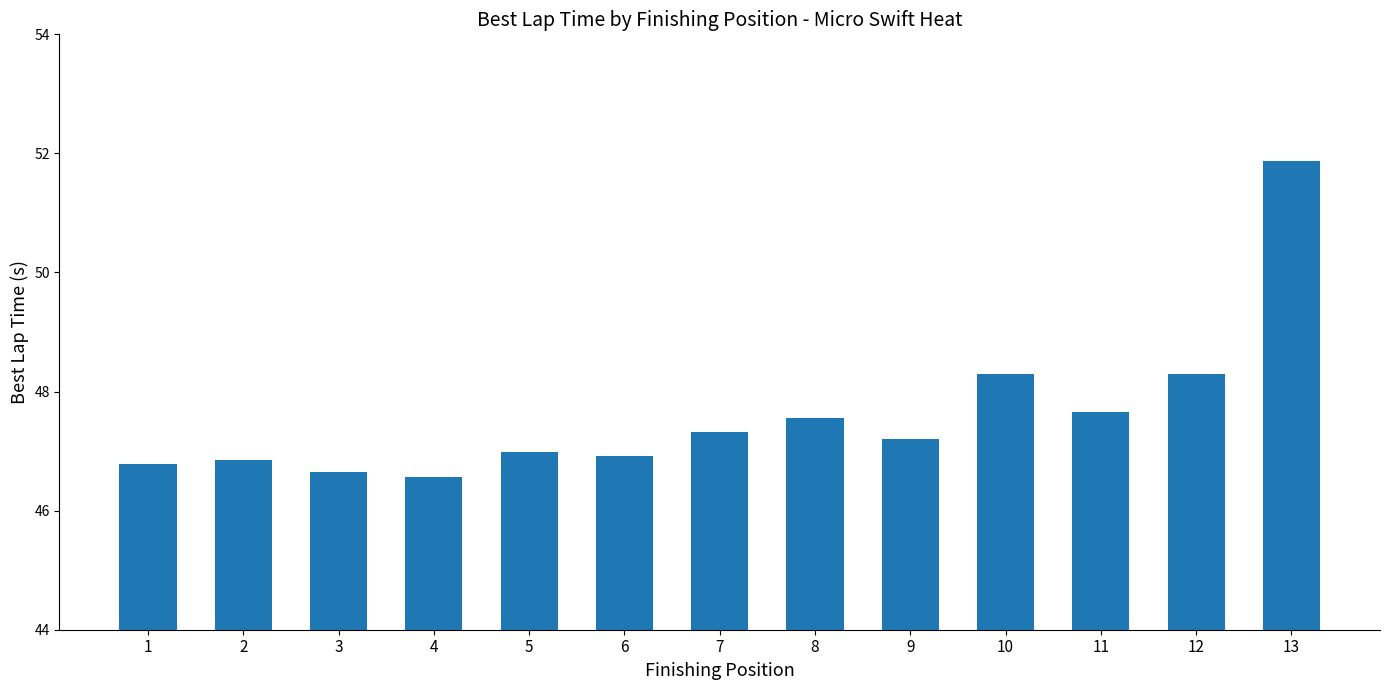

Reading left to right, extract all data points from this chart.

1=46.8	2=46.9	3=46.7	4=46.6	5=47.0	6=46.9	7=47.3	8=47.6	9=47.2	10=48.3	11=47.7	12=48.3	13=51.9